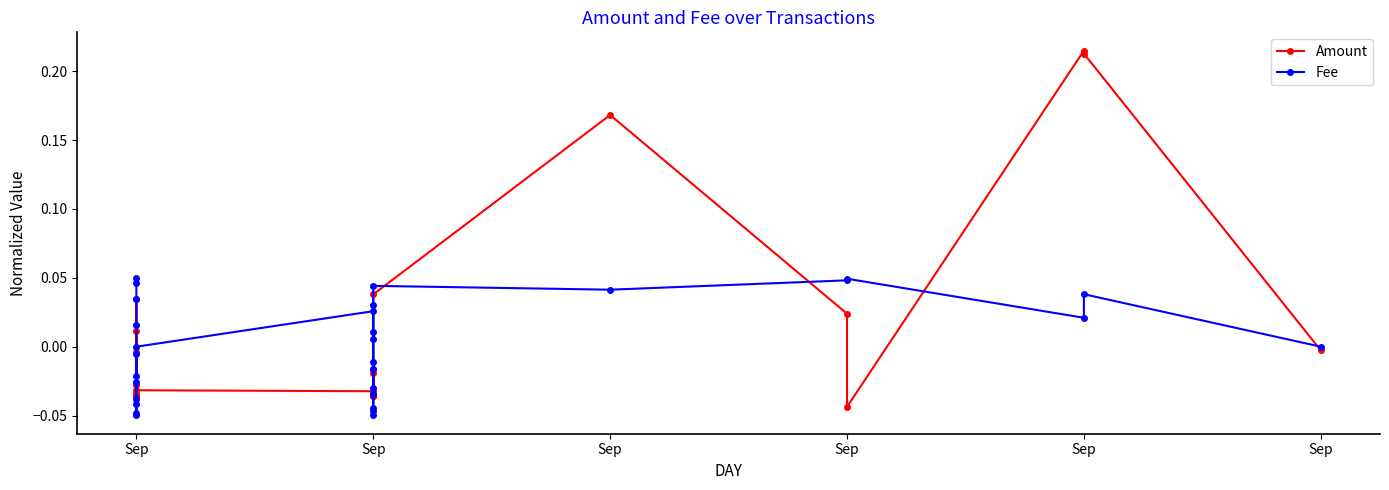

Reading left to right, extract all data points from this chart.

Amount: -0.0	-0.0	-0.0	-0.0	0.0	-0.0	-0.0	-0.0	-0.0	0.0	-0.0	-0.0	-0.0	-0.0	-0.0	-0.0	-0.0	-0.0	-0.0	-0.0	-0.0	-0.0	-0.0	0.0	0.2	0.0	-0.0	0.2	0.2	-0.0
Fee: 0.0	0.0	0.0	0.0	-0.0	-0.0	-0.0	-0.0	-0.0	-0.0	-0.0	-0.0	0.0	0.0	-0.0	-0.0	-0.0	-0.0	-0.0	-0.0	-0.0	0.0	0.0	0.0	0.0	0.0	0.0	0.0	0.0	0.0